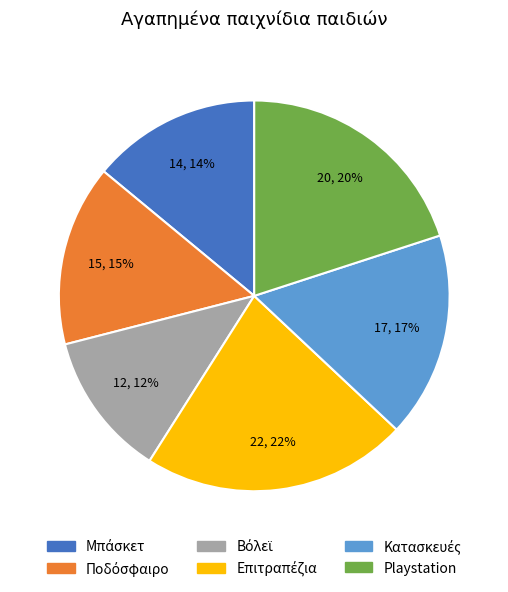

To the nearest percent, what is the difference between the largest and smallest slice percentages?

10%